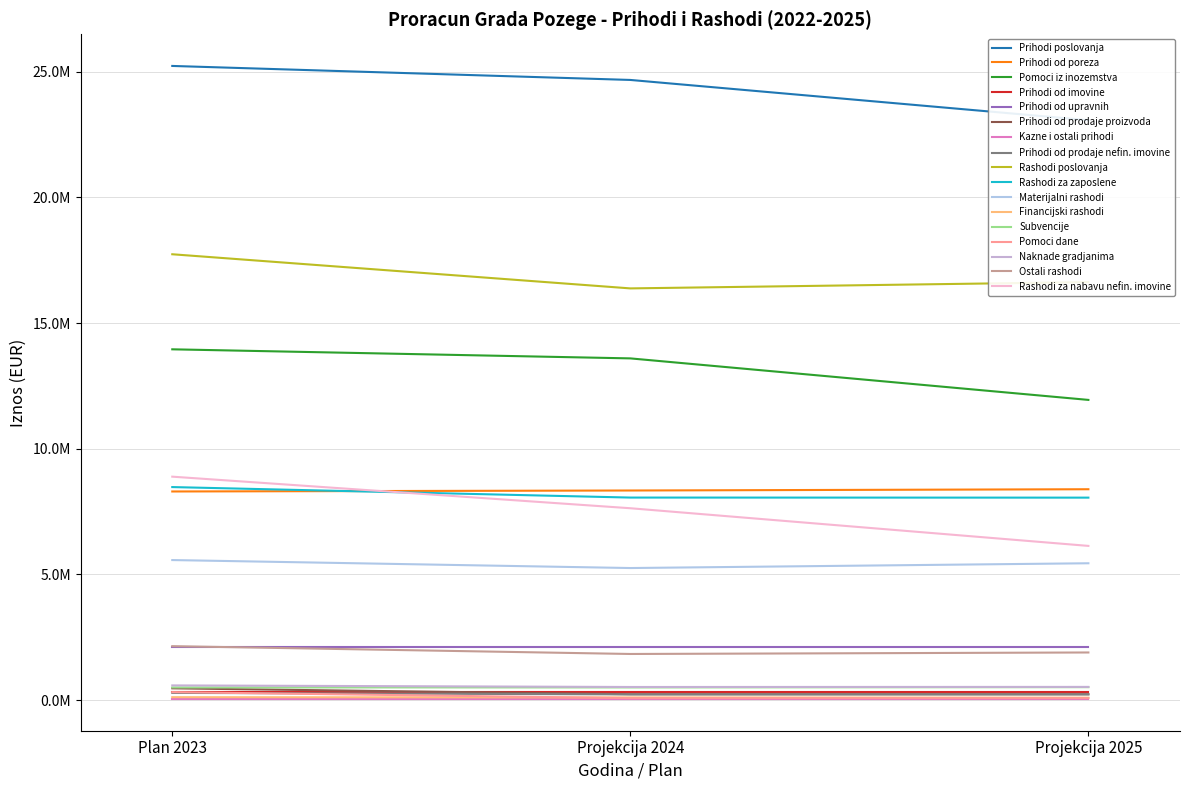

What position from the right is 8?

9